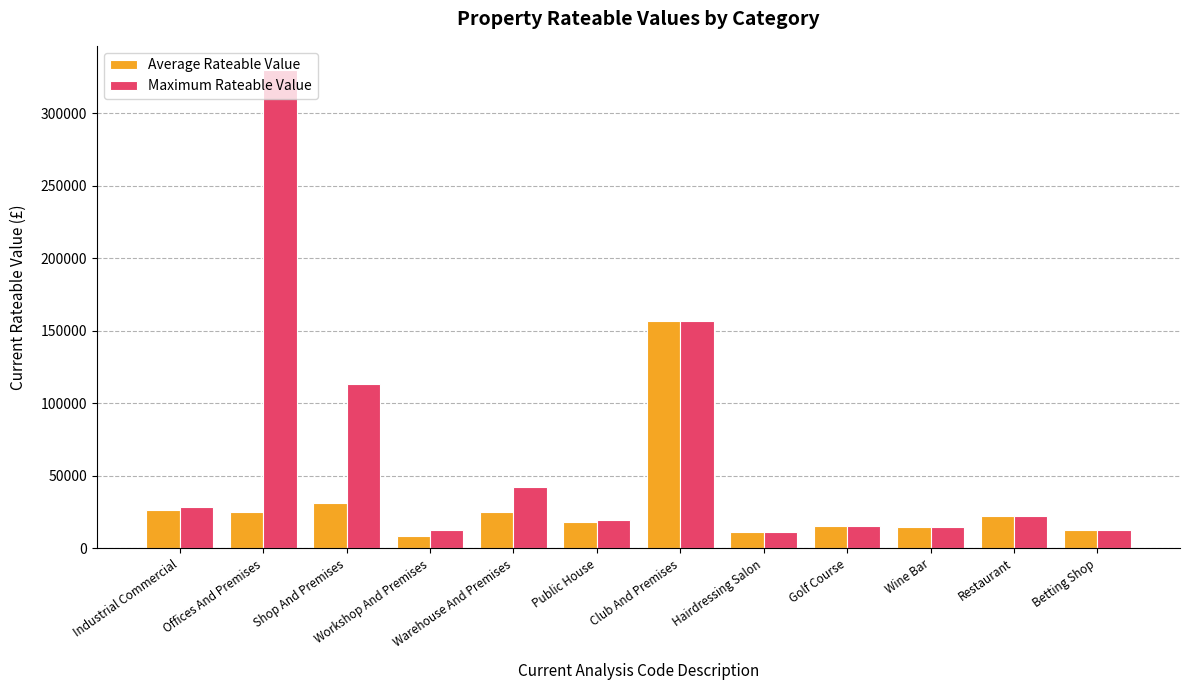

Is it true that Average Rateable Value equals 26625 at Industrial Commercial?

True